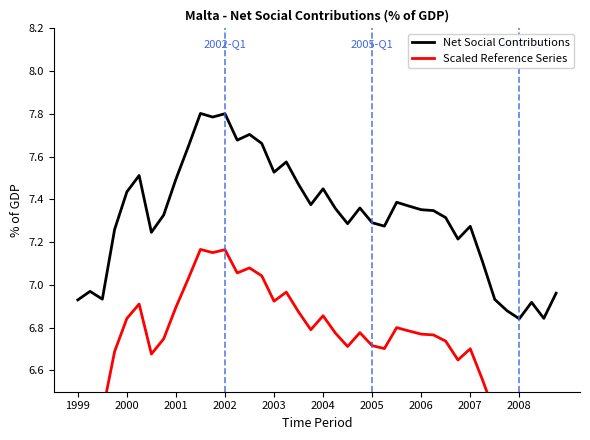

How many series are shown in this chart?

2